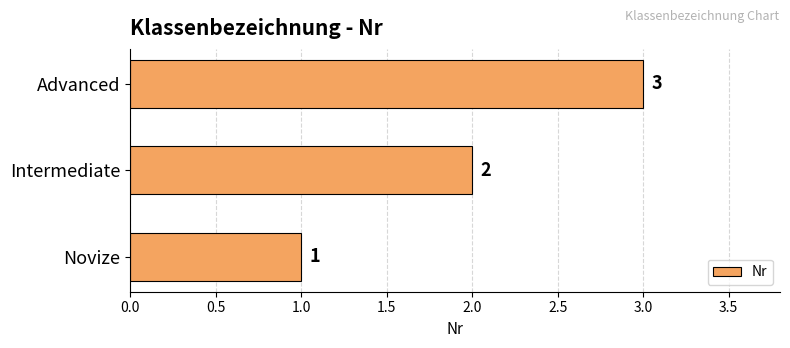

List the labels in order of value, smallest first.

Novize, Intermediate, Advanced